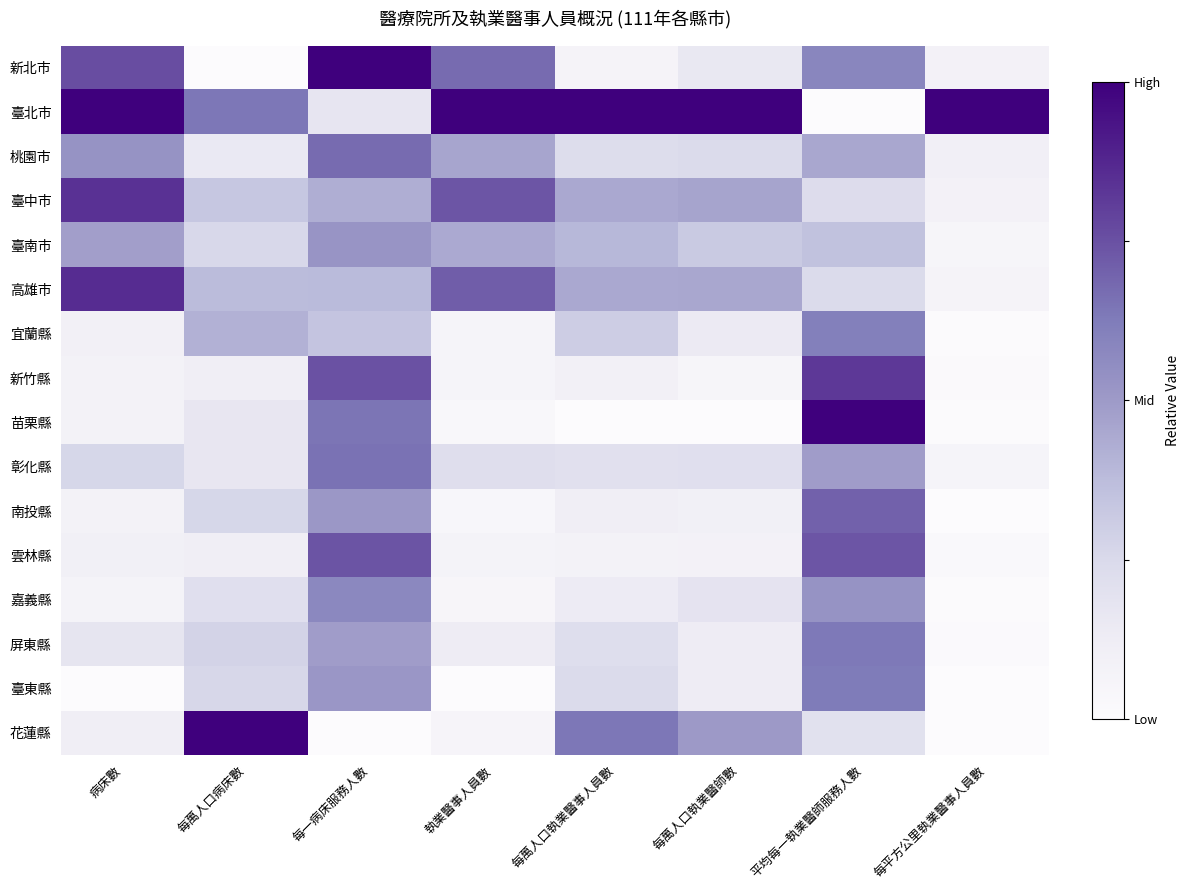

At how many categories does at least one series exceed 0?

8